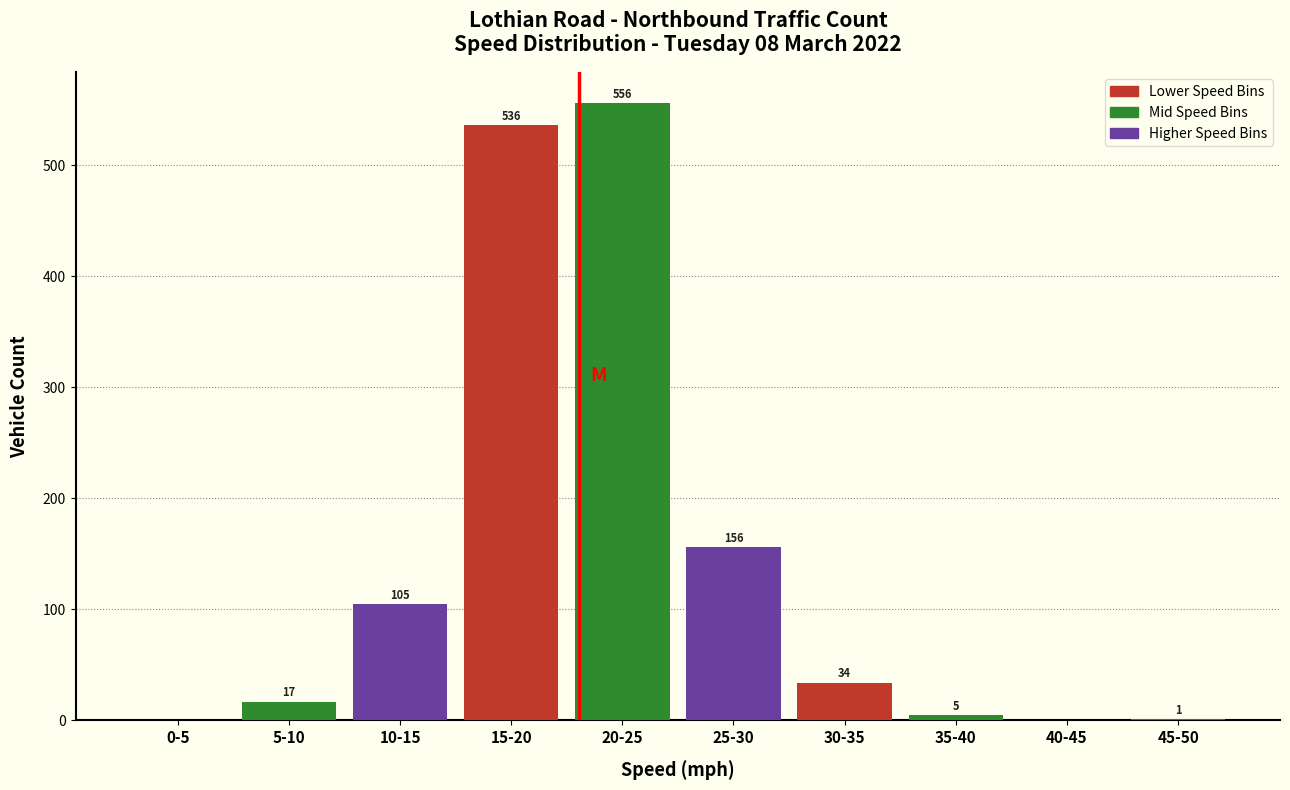

Reading left to right, list all the values displayed in this chart.

0-5=0	5-10=17	10-15=105	15-20=536	20-25=556	25-30=156	30-35=34	35-40=5	40-45=0	45-50=1